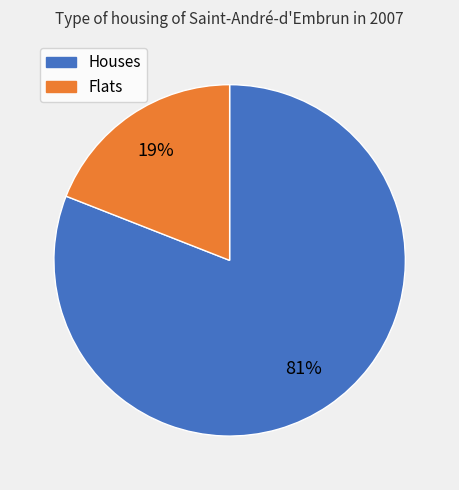

Is there a majority slice in this chart?

Yes